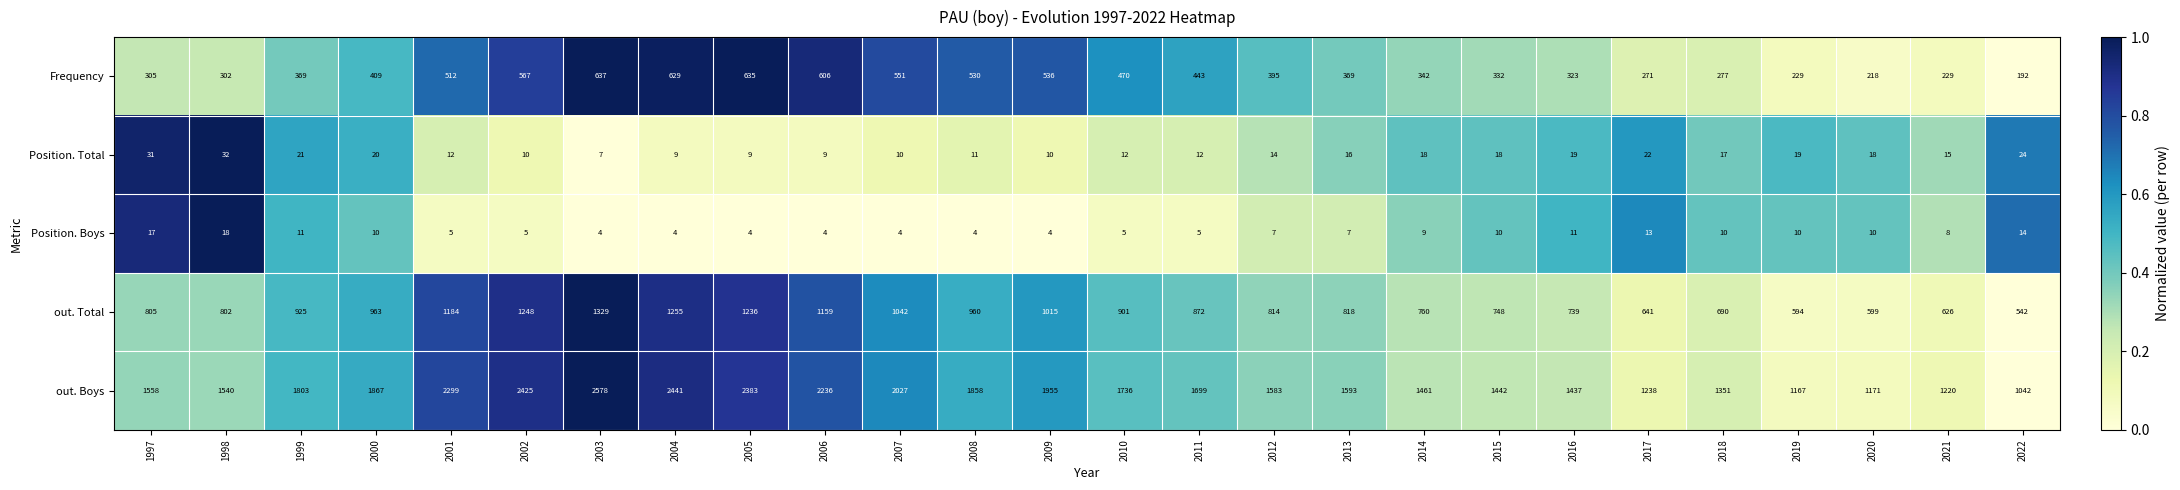

What is the greatest value displayed?

2578